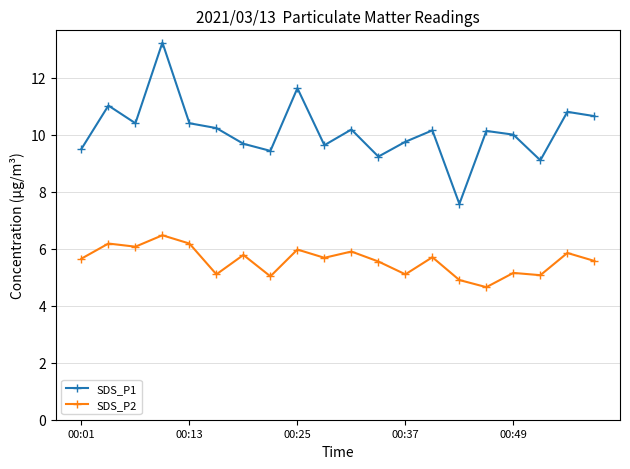

True or false: SDS_P2 and SDS_P1 intersect in this chart.

False